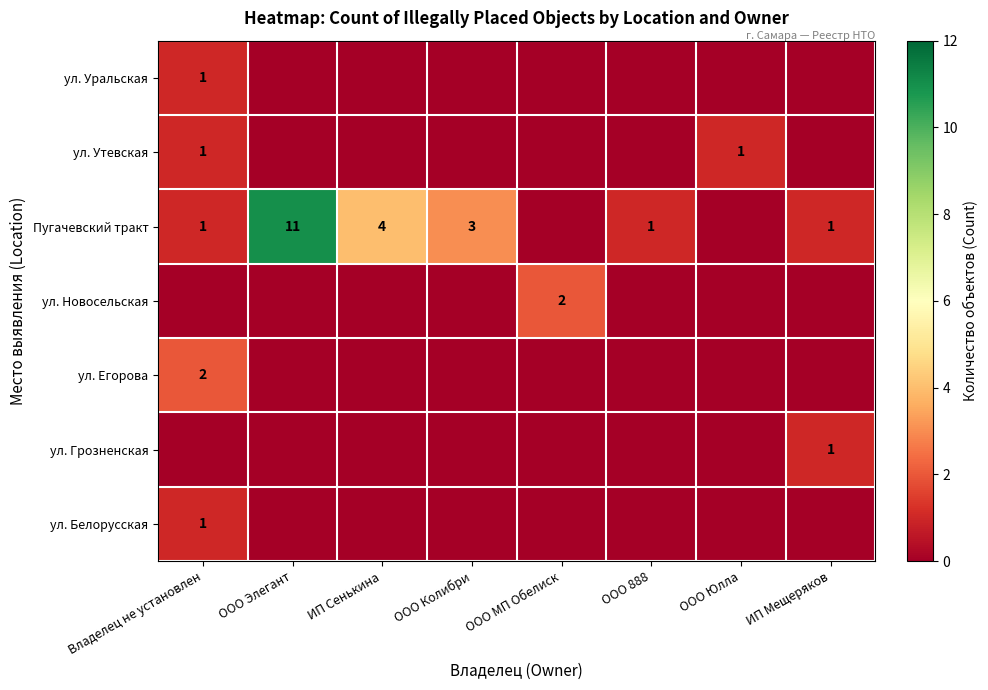

At which category is the sum across all series the highest?

ООО Элегант